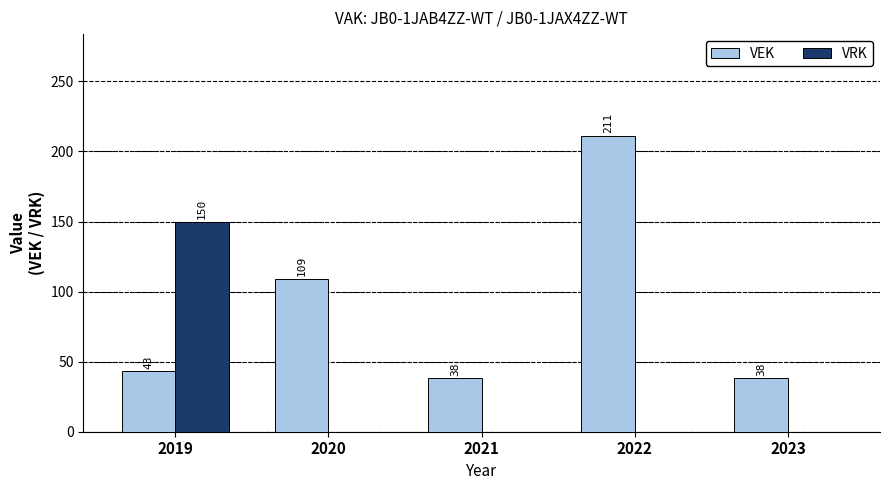

How many categories are shown in the chart?

5